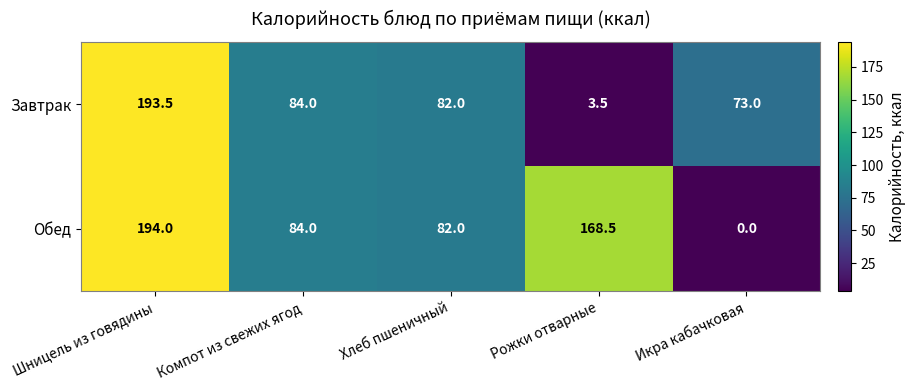

The value of Обед at Компот из свежих ягод is 84.0. True or false?

True